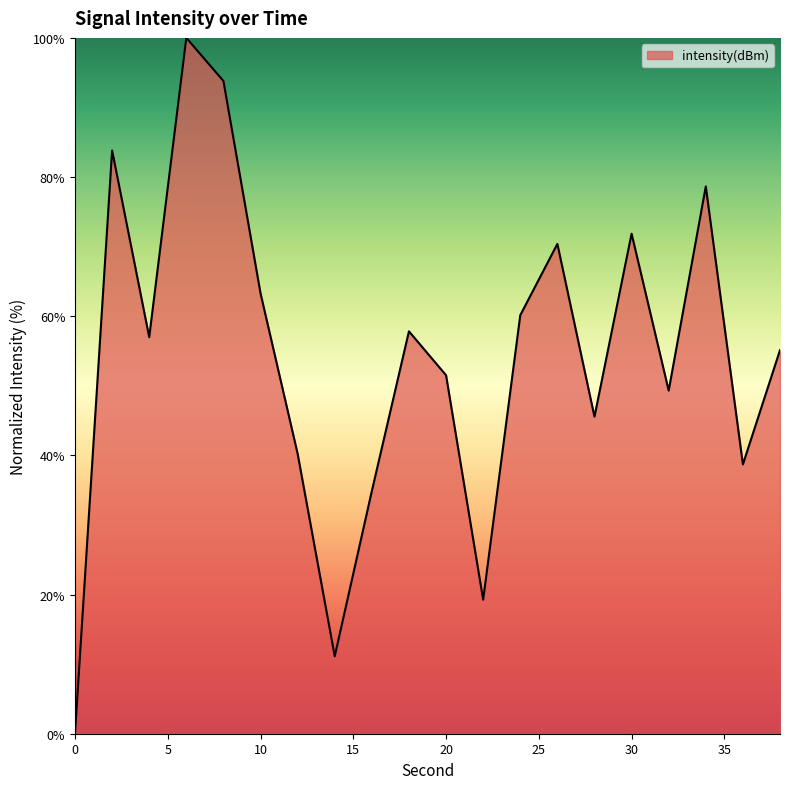

What is the maximum value shown in the chart?

100.0